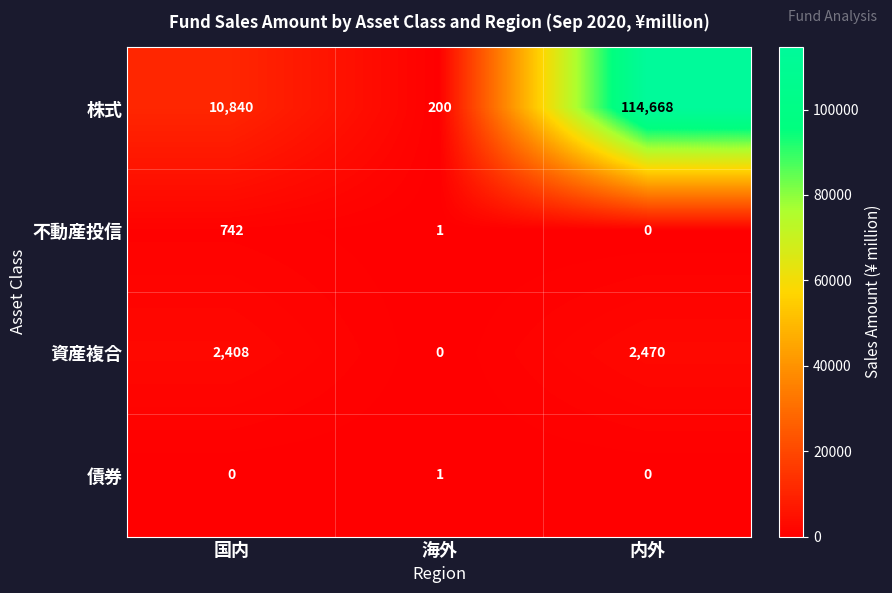

What is the greatest value displayed?

114668